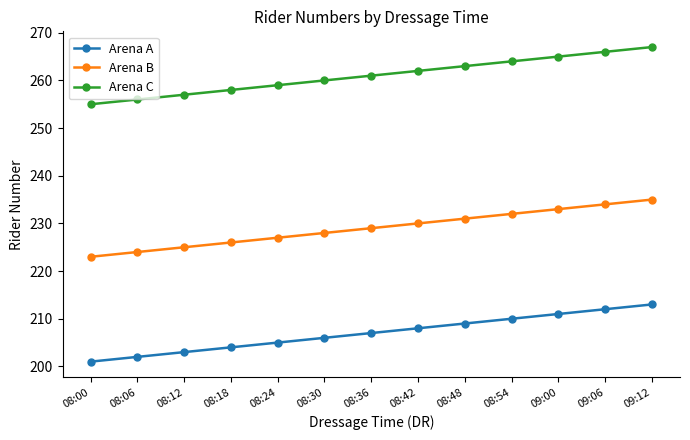

What are all the series names shown in the legend?

Arena A, Arena B, Arena C